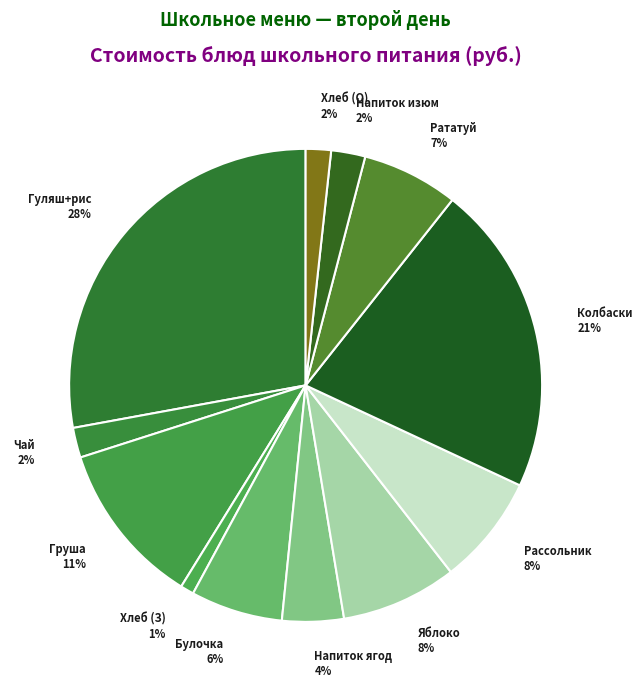

To the nearest percent, what is the average slice percentage?

8%